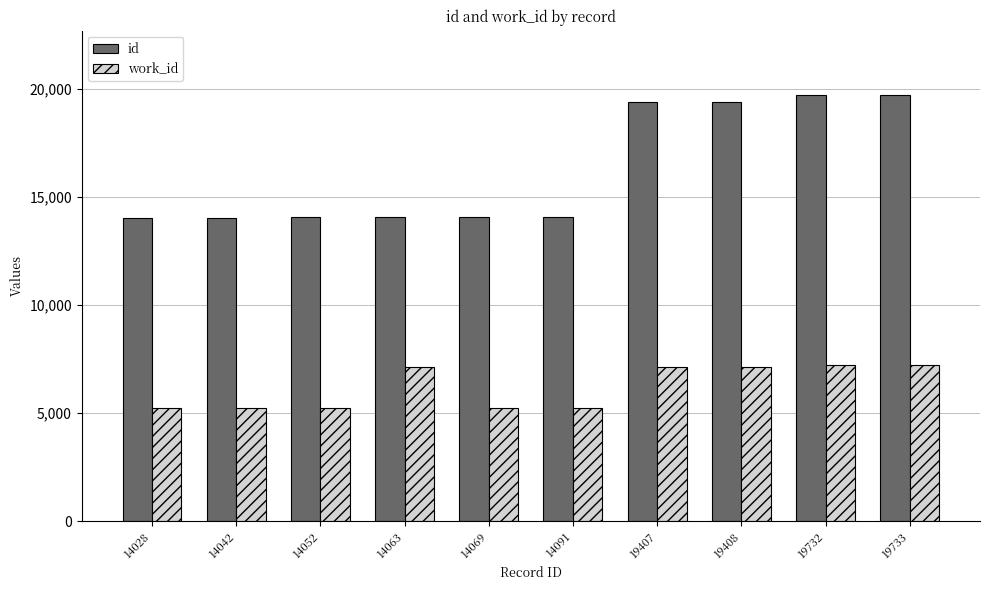

At which label is id closest to 16880?

19407